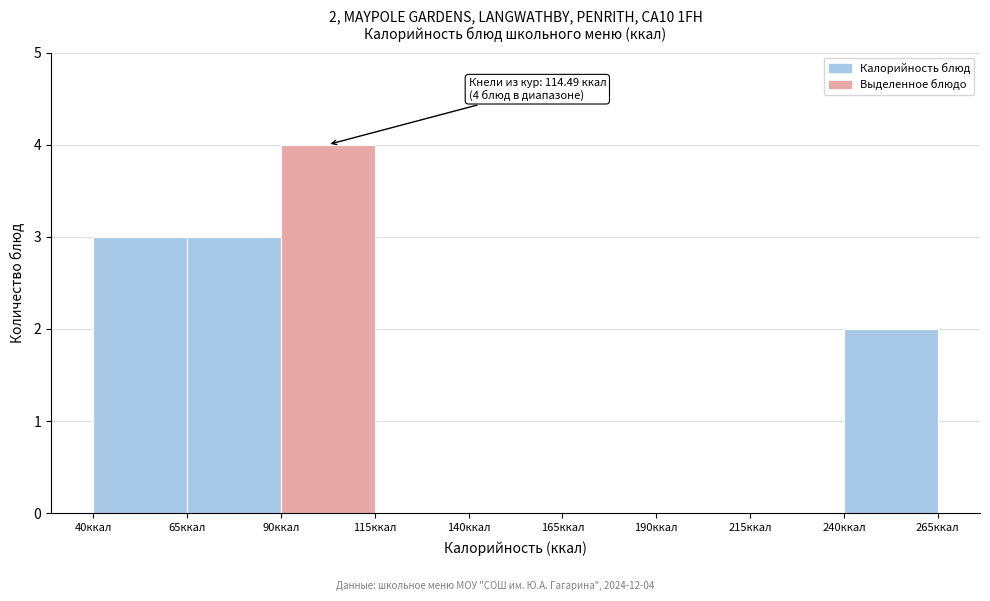

Over which range of the x-axis is the bar tallest?

90 to 115